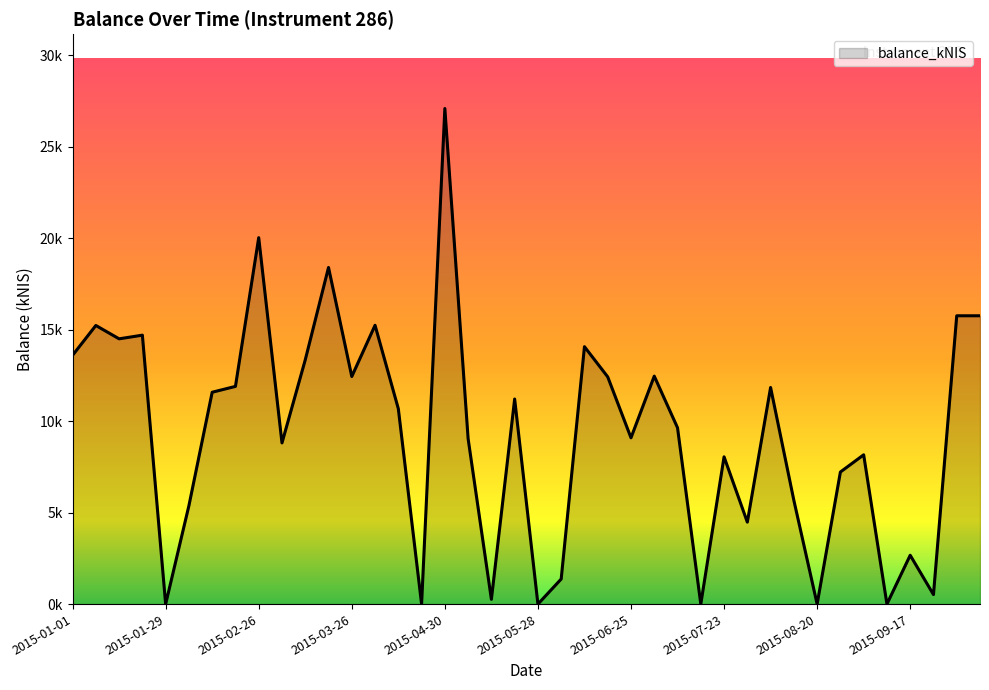

Does the chart have visible grid lines?

No